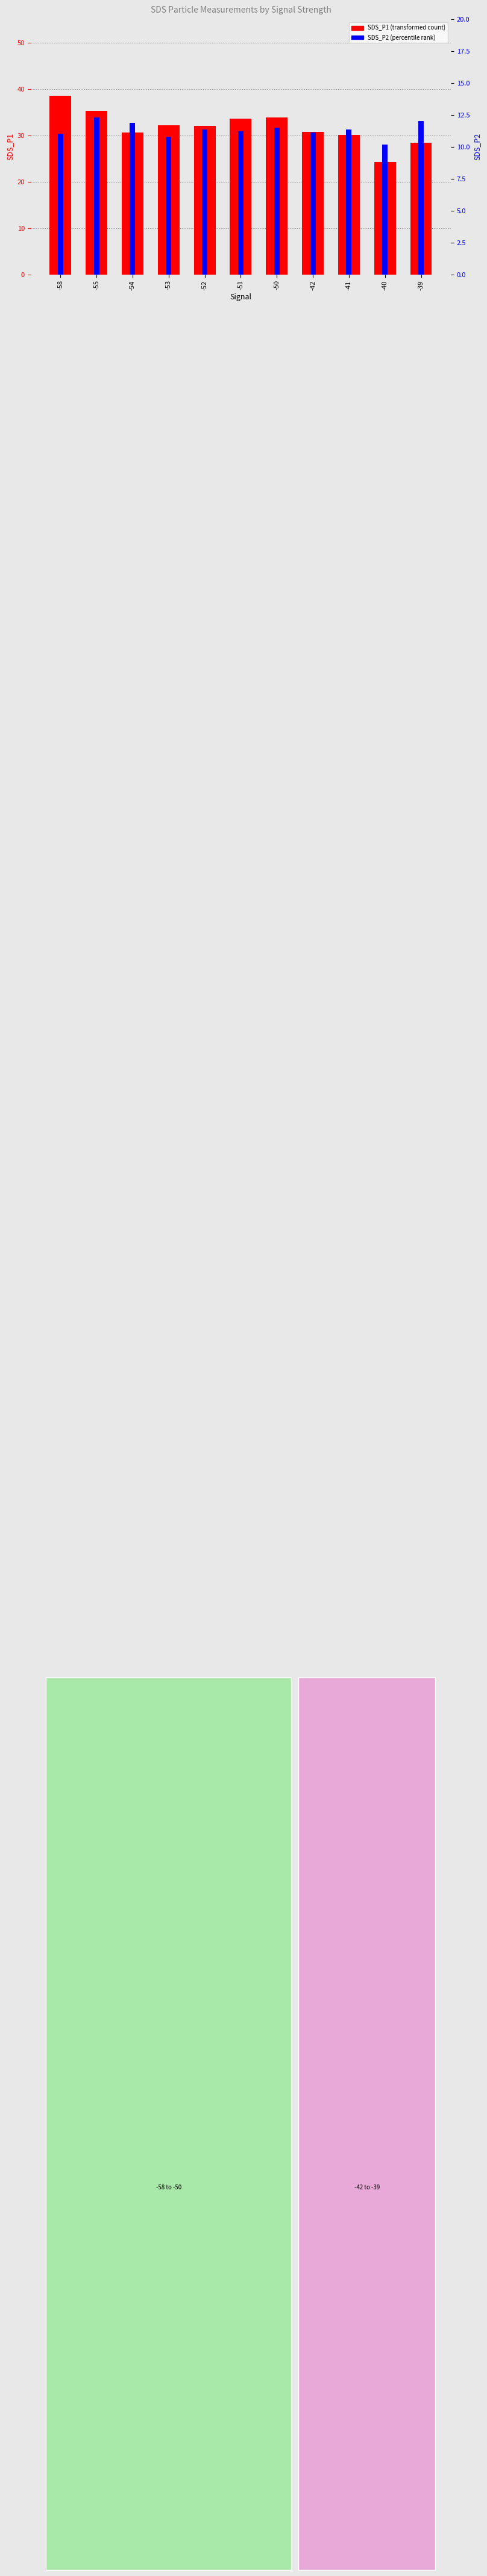

Is the value of SDS_P2 at -55 greater than the value of SDS_P1 at -54?

No